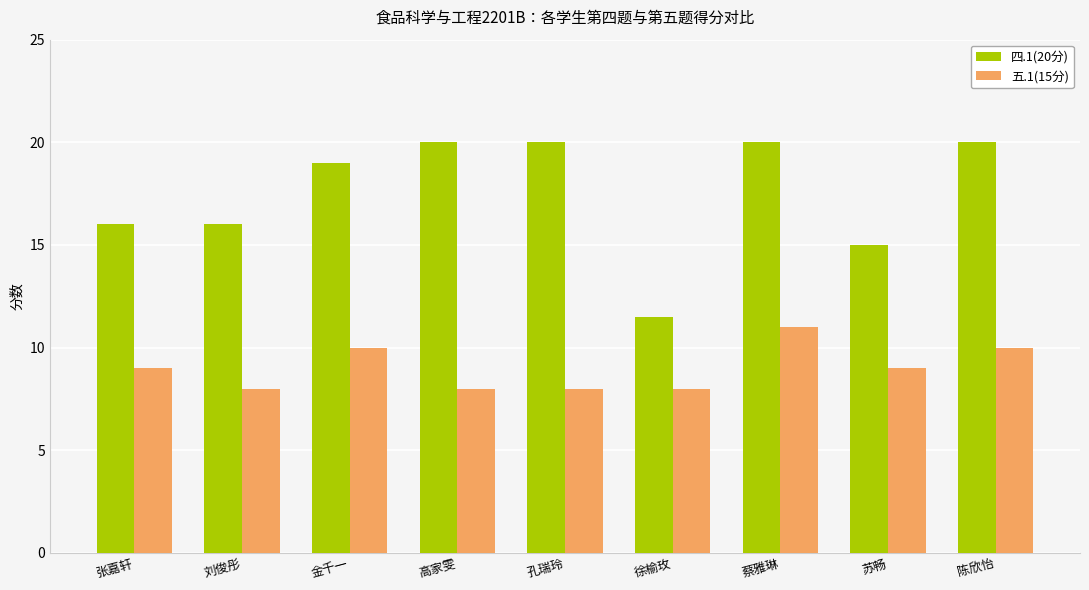

What is the label of the 6th bar from the right?

高家雯